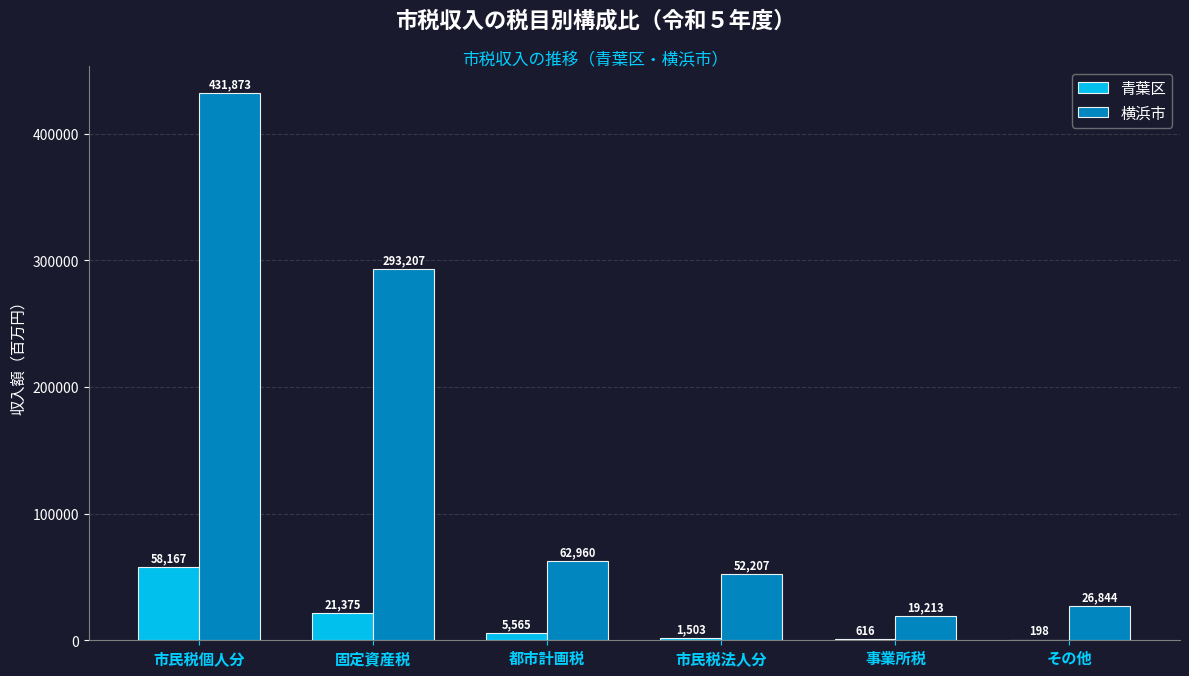

Are the bars horizontal?

No